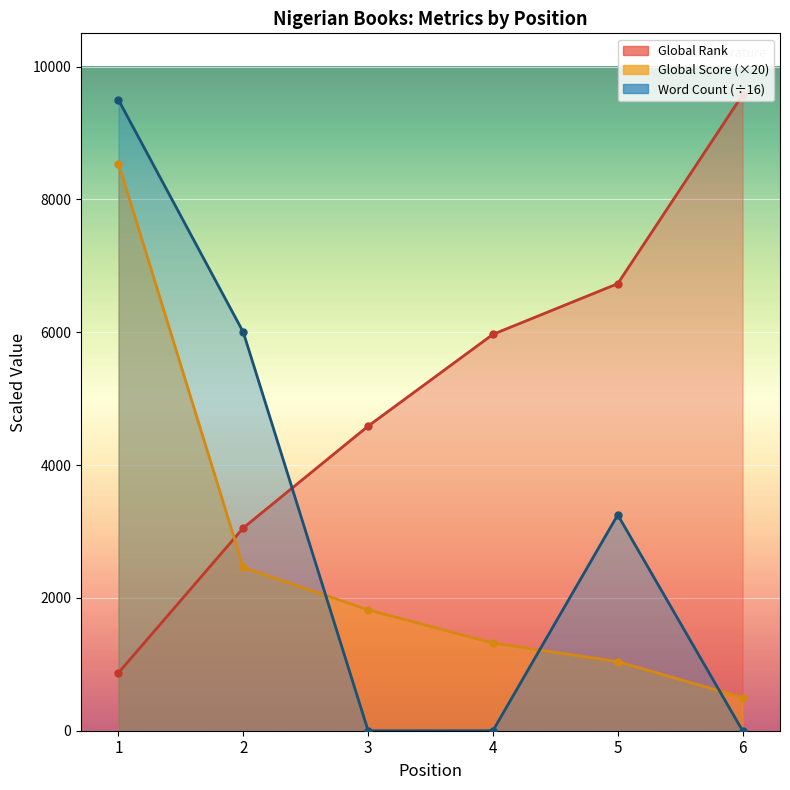

At which category does Word Count reach its first local peak?

5